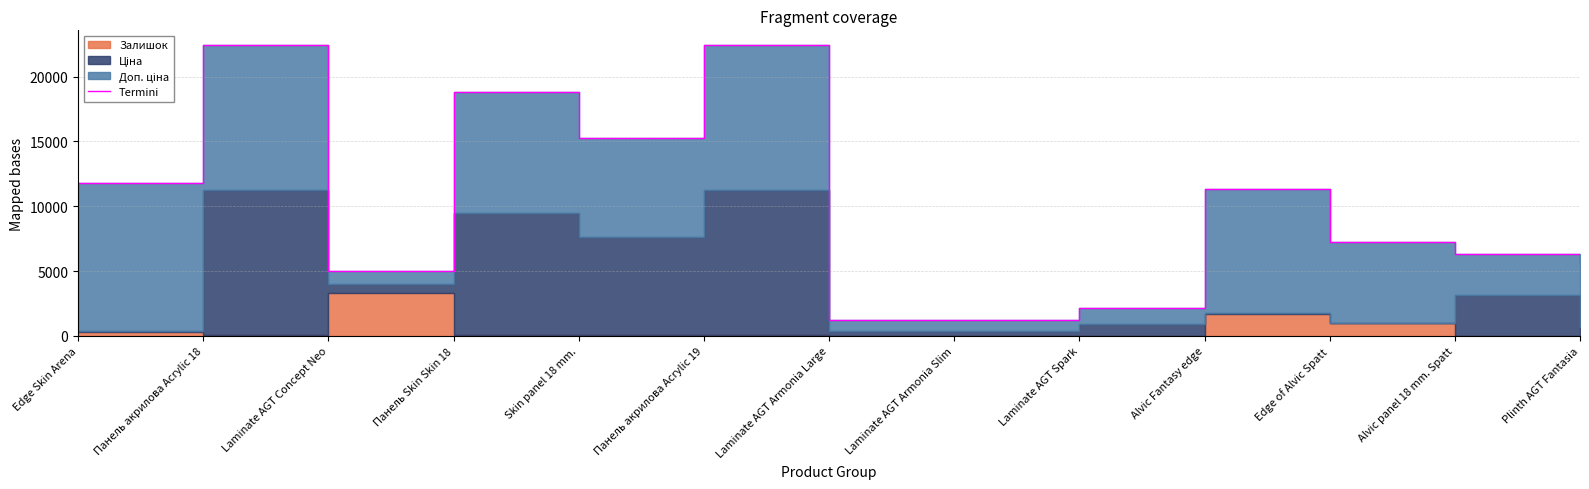

List the labels in order of value, largest first.

Панель акрилова Acrylic 18, Панель акрилова Acrylic 19, Панель Skin Skin 18, Skin panel 18 mm., Edge Skin Arena, Alvic Fantasy edge, Edge of Alvic Spatt, Alvic panel 18 mm. Spatt, Plinth AGT Fantasia, Laminate AGT Concept Neo, Laminate AGT Spark, Laminate AGT Armonia Large, Laminate AGT Armonia Slim